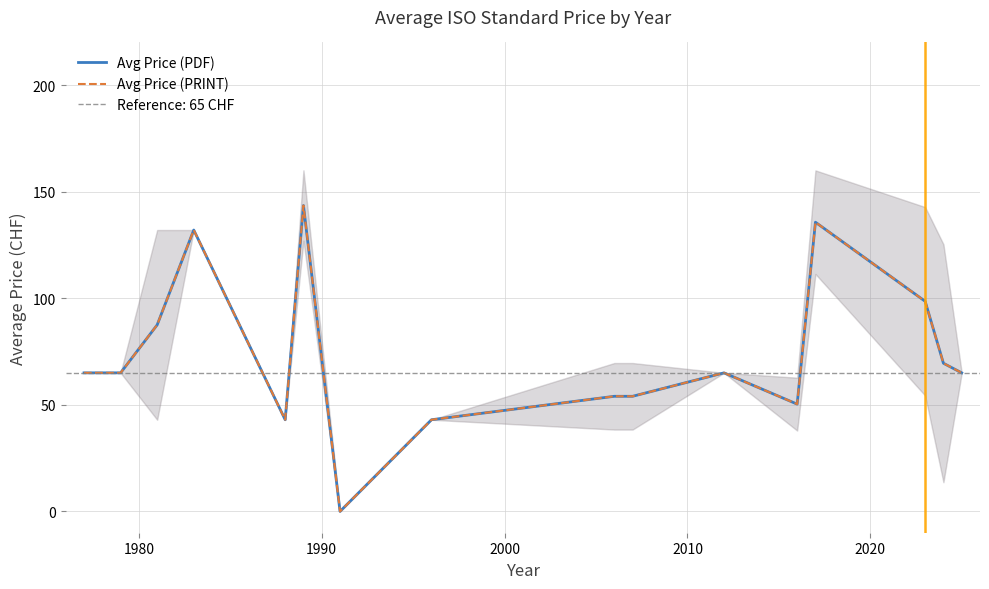

In Avg Price (PDF), how many points are higher than both neighbors (excluding endpoints)?

4